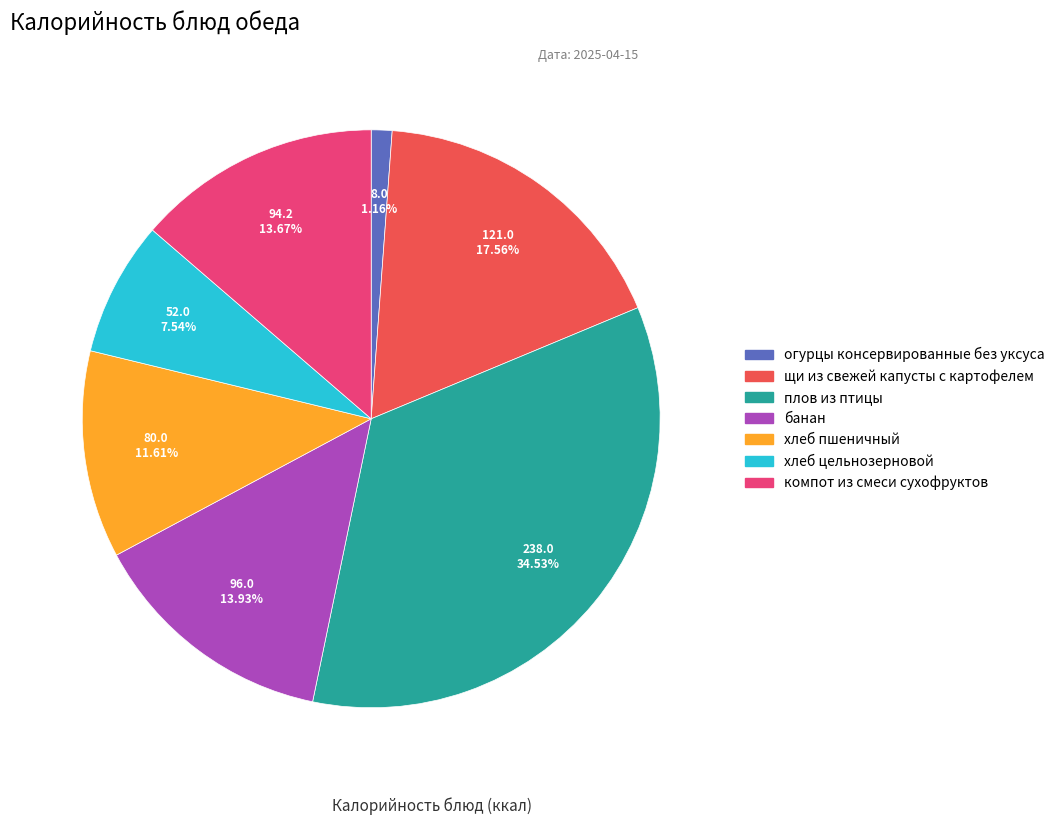

What percentage is the хлеб пшеничный slice, to the nearest percent?

12%